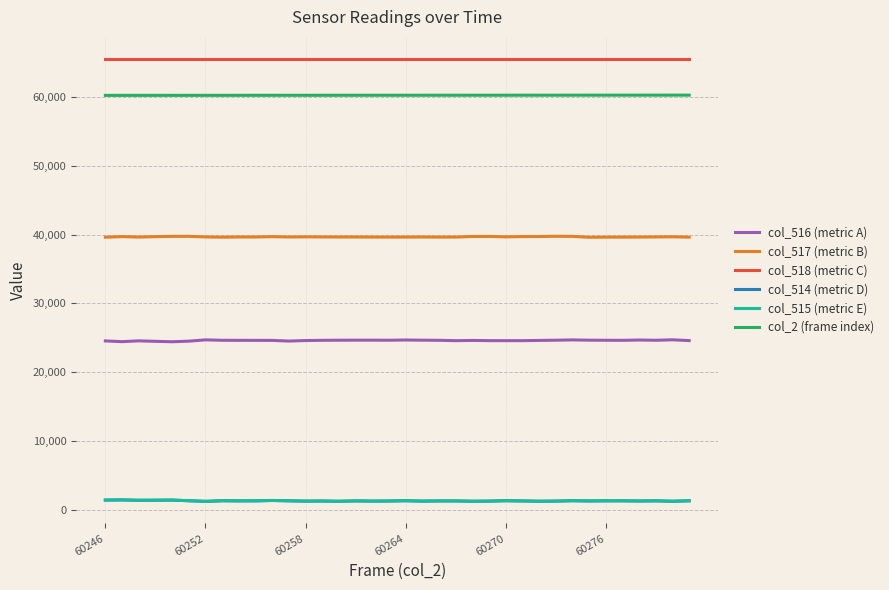

True or false: col_515 (metric E) and col_518 (metric C) intersect in this chart.

False